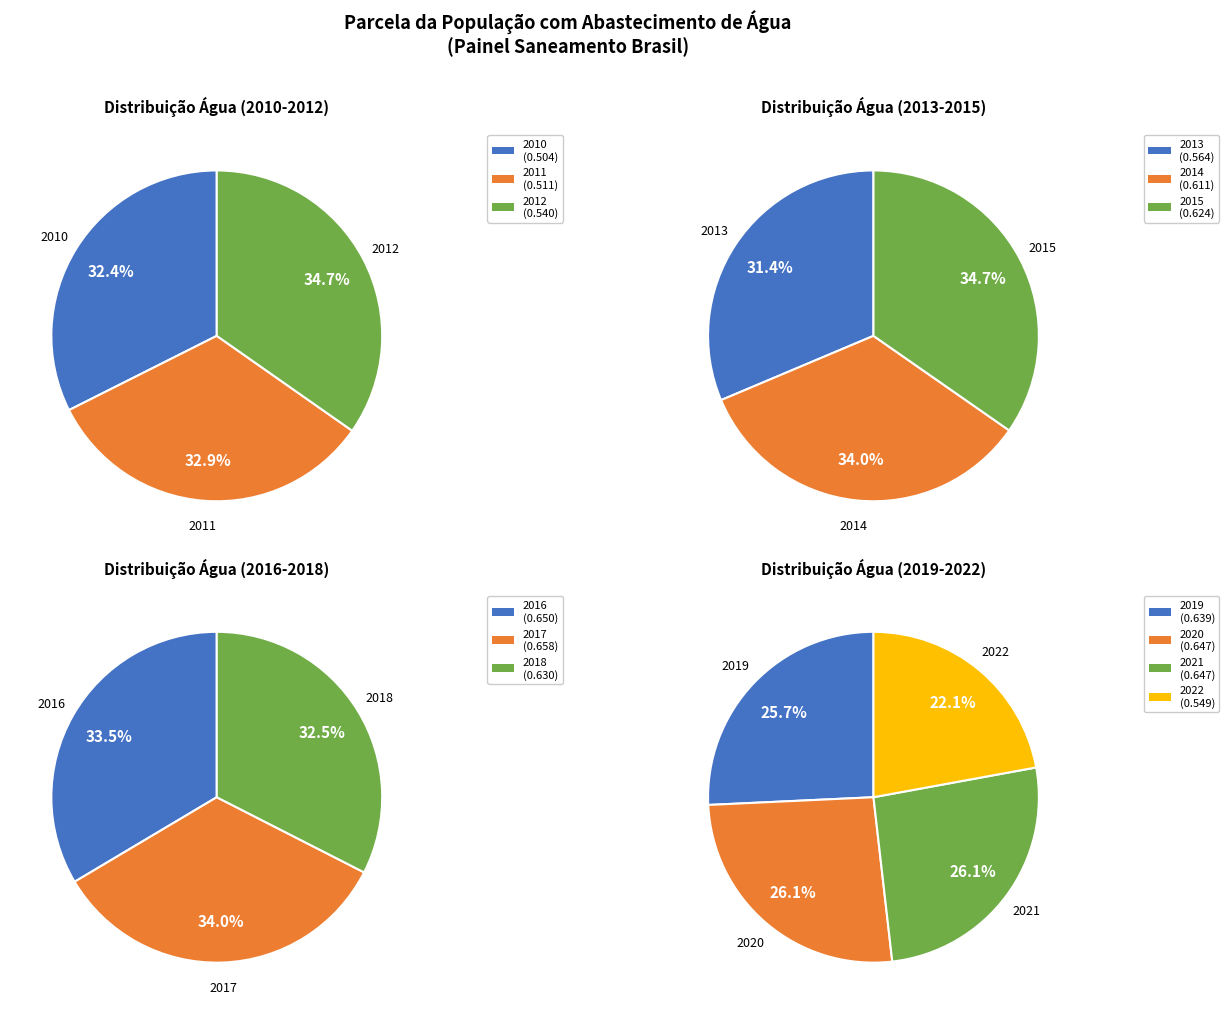

To the nearest percent, what is the difference between the largest and smallest slice percentages?

2%